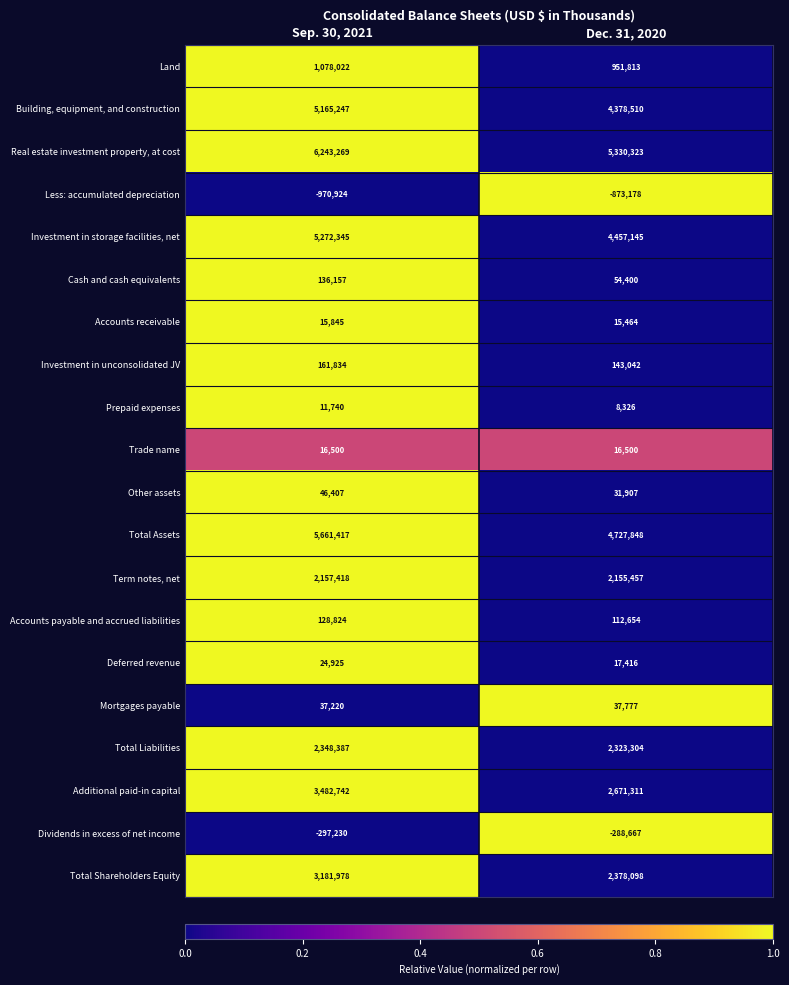

Is it true that Investment in unconsolidated JV equals 56134 at Sep. 30, 2021?

False